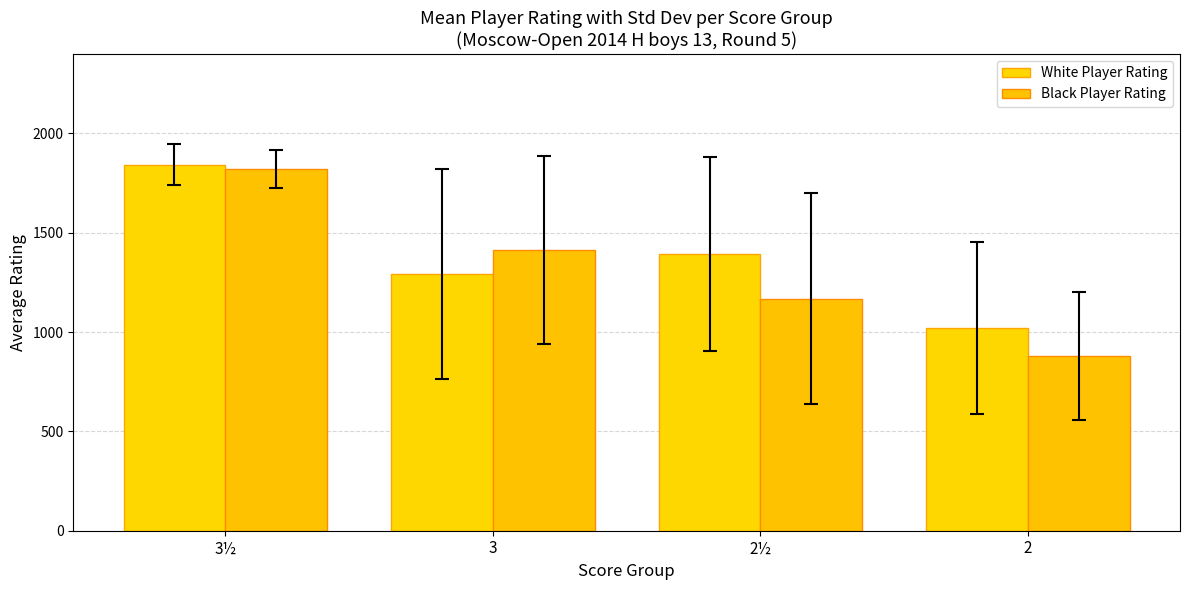

What is the spread (max minus min) of values at 2?

144.3